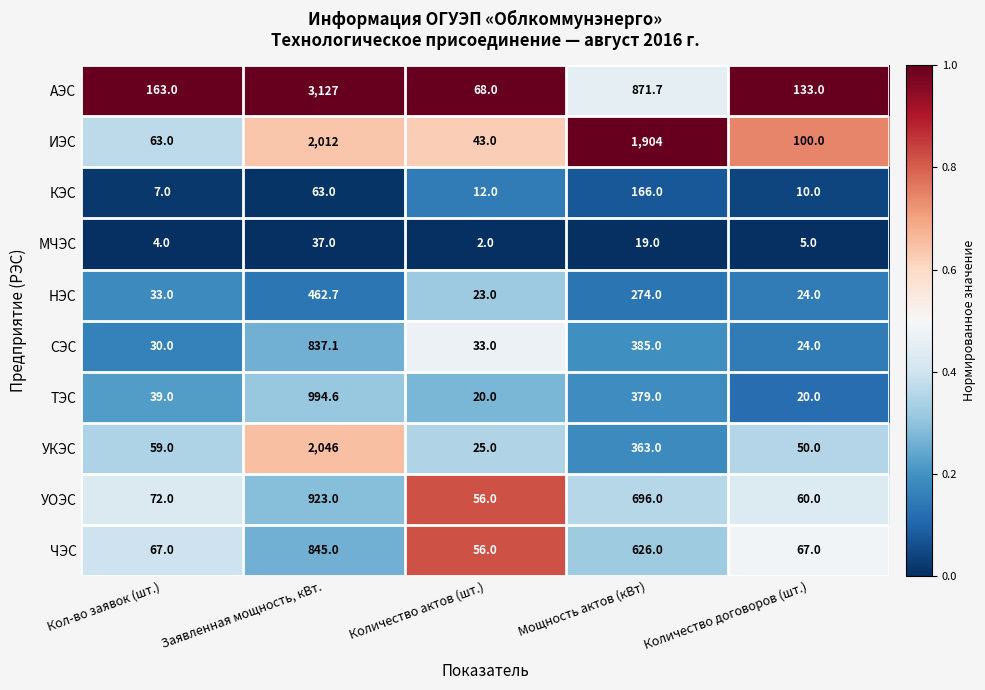

What is the greatest value displayed?

3127.0